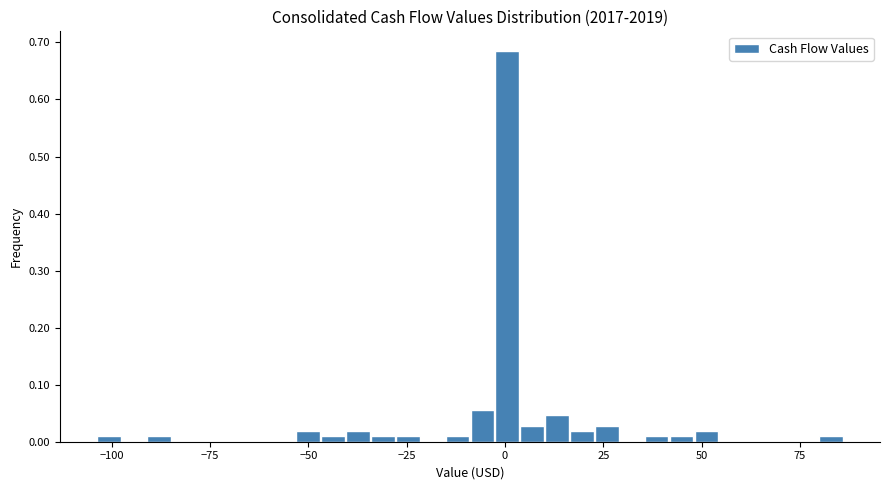

Read against the x-axis, roughly where is the centre of the tallest bar?

0